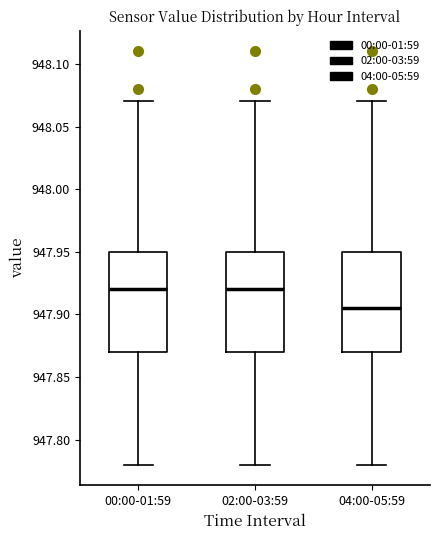

Where does the upper whisker of the box for 04:00-05:59 end on the y-axis? The values are not printed on the chart, so give them approximately, as read against the axis.

948.070